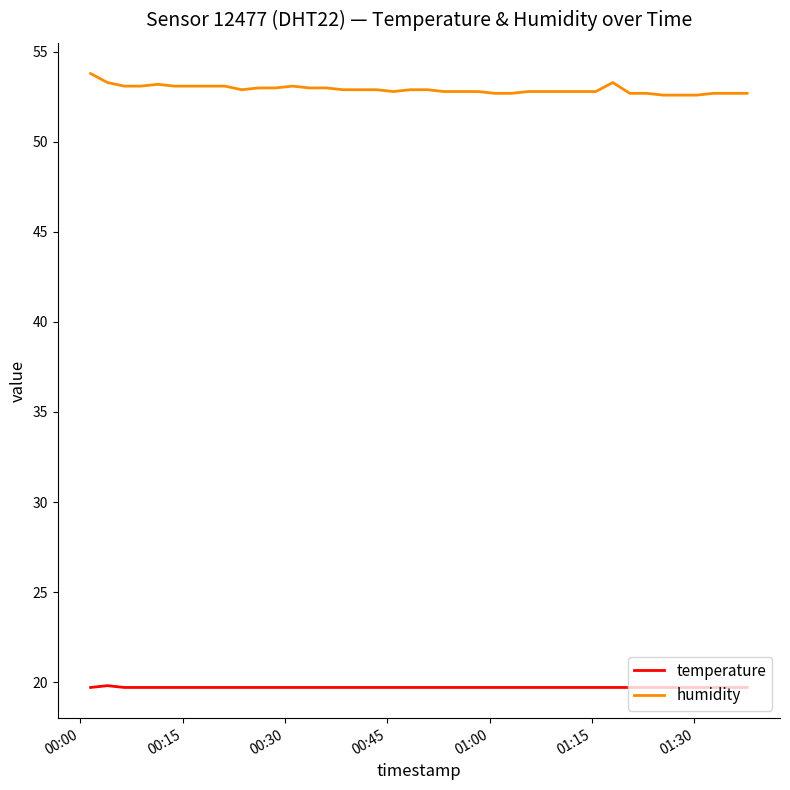

Rank the series by their maximum value, from highest to lowest.

humidity, temperature